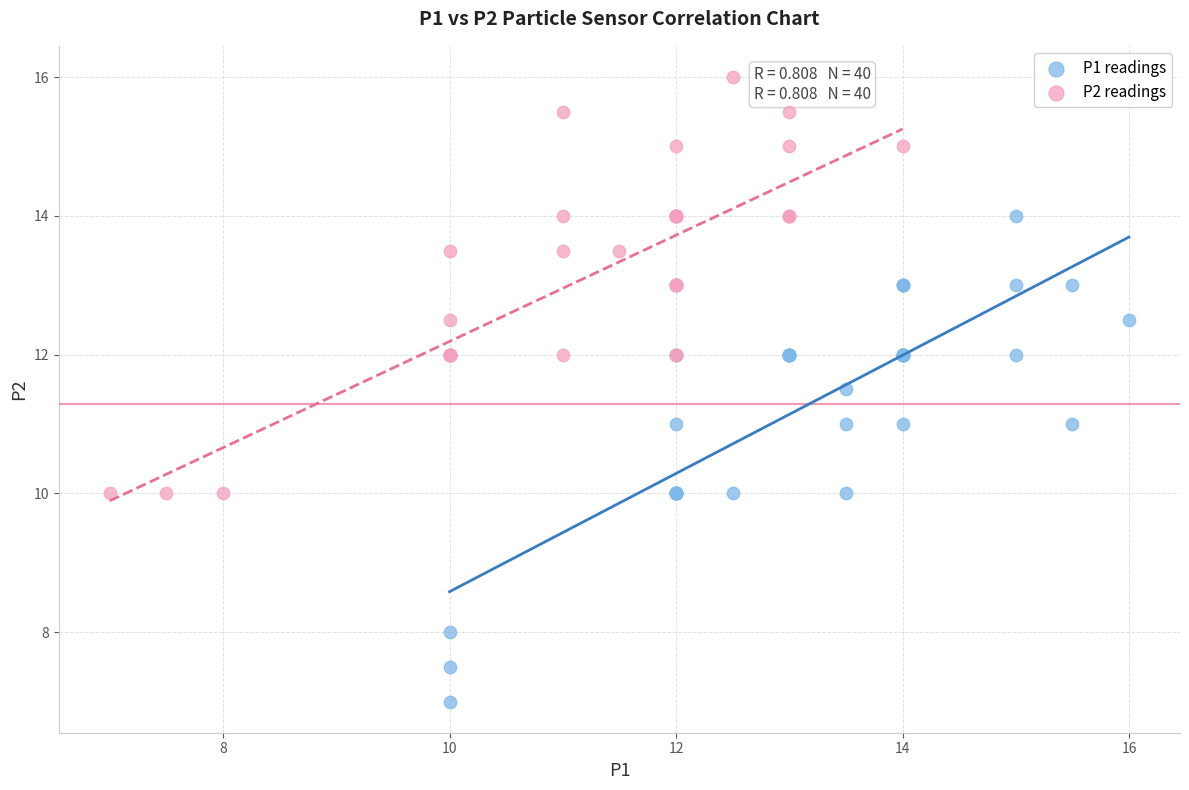

Which series has the largest Y range (max minus min)?

P1 readings